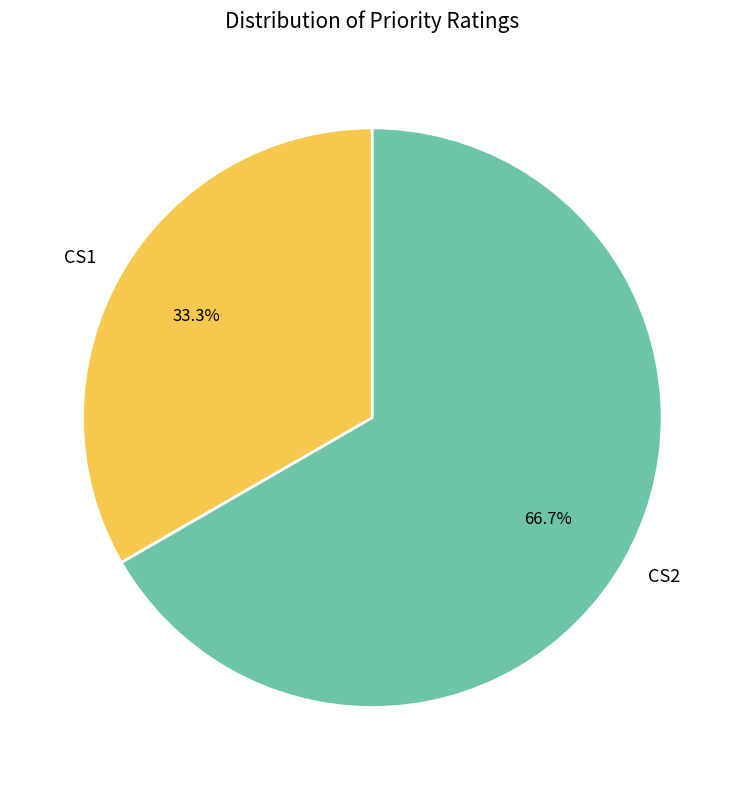

Does CS2 represent more than half of the total?

Yes